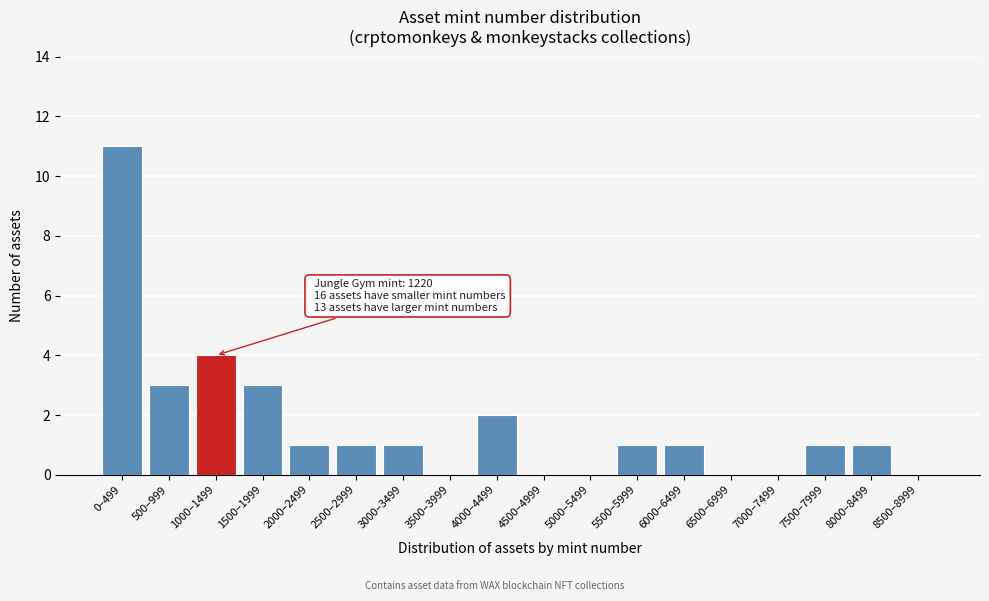

Reading left to right, extract all data points from this chart.

0–499=11	500–999=3	1000–1499=4	1500–1999=3	2000–2499=1	2500–2999=1	3000–3499=1	3500–3999=0	4000–4499=2	4500–4999=0	5000–5499=0	5500–5999=1	6000–6499=1	6500–6999=0	7000–7499=0	7500–7999=1	8000–8499=1	8500–8999=0